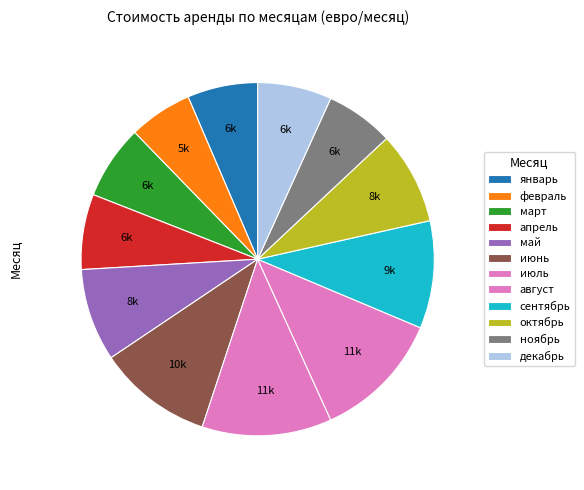

How many segments does this pie chart have?

12